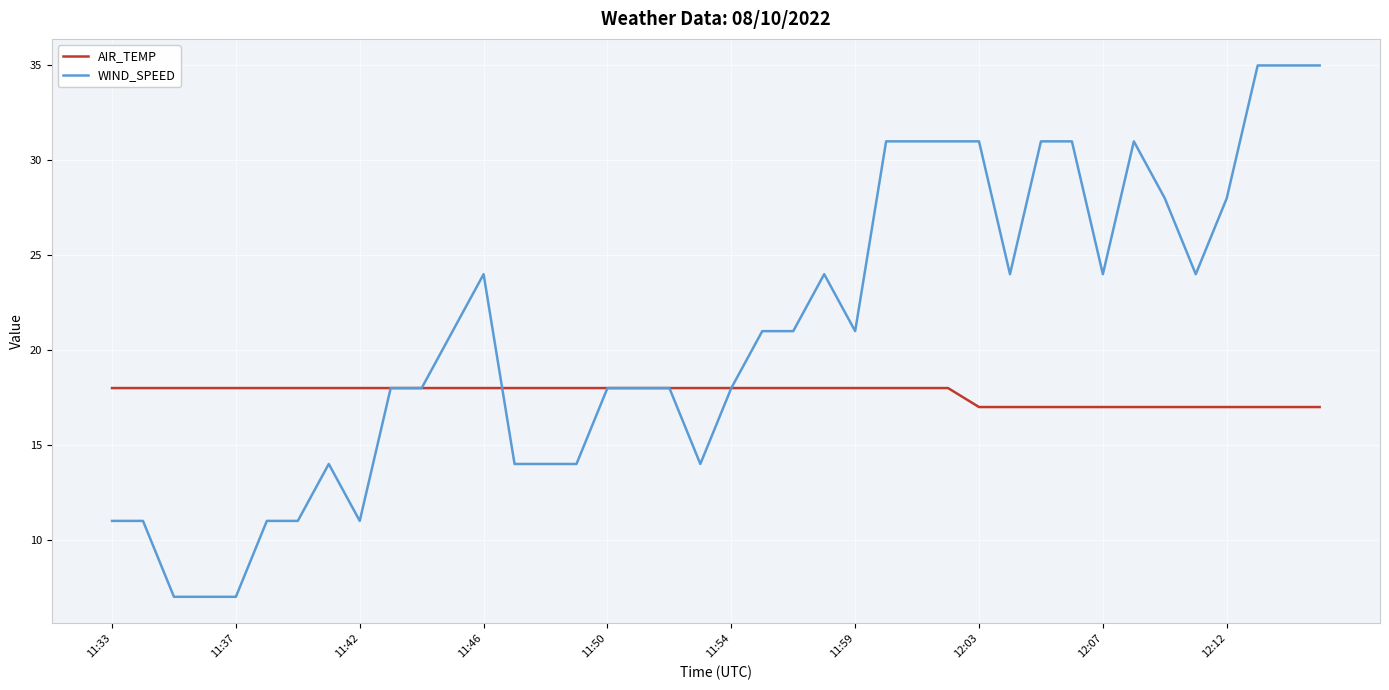

What are all the series names shown in the legend?

AIR_TEMP, WIND_SPEED